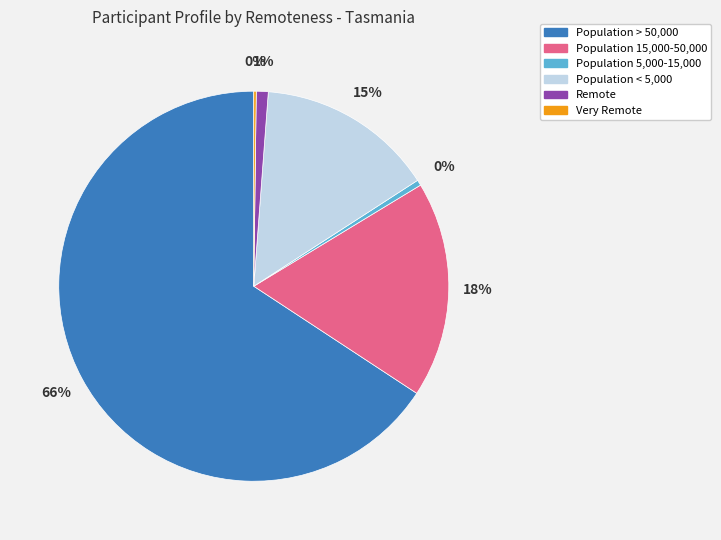

To the nearest percent, what is the average slice percentage?

17%